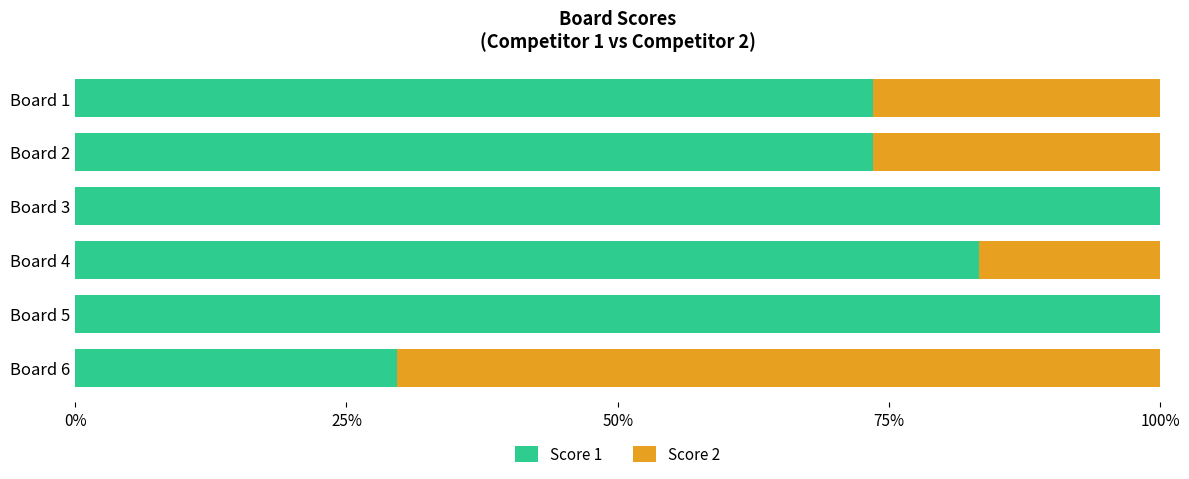

What is the maximum value for Score 1?

100.0